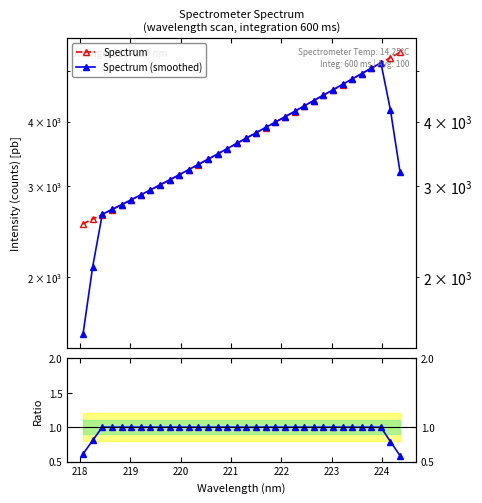

Is the value of Smoothed / Raw at 19 greater than the value of Spectrum at 29?

No